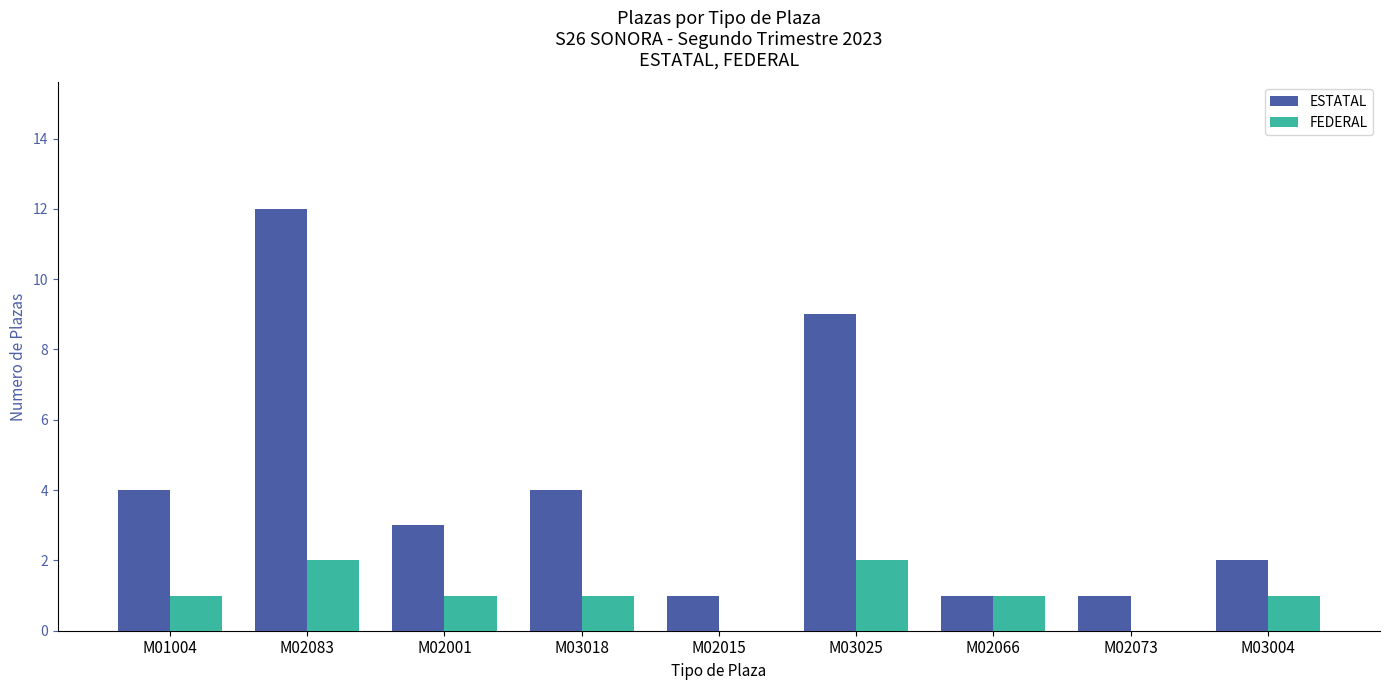

How many groups of bars are there?

9